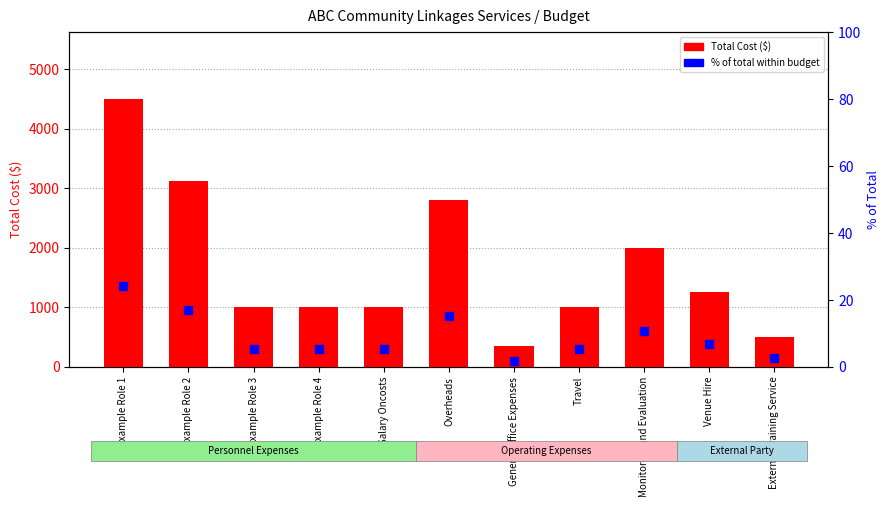

Is the value of Total Cost ($) at External Training Service greater than the value of % of total at Example Role 4?

Yes